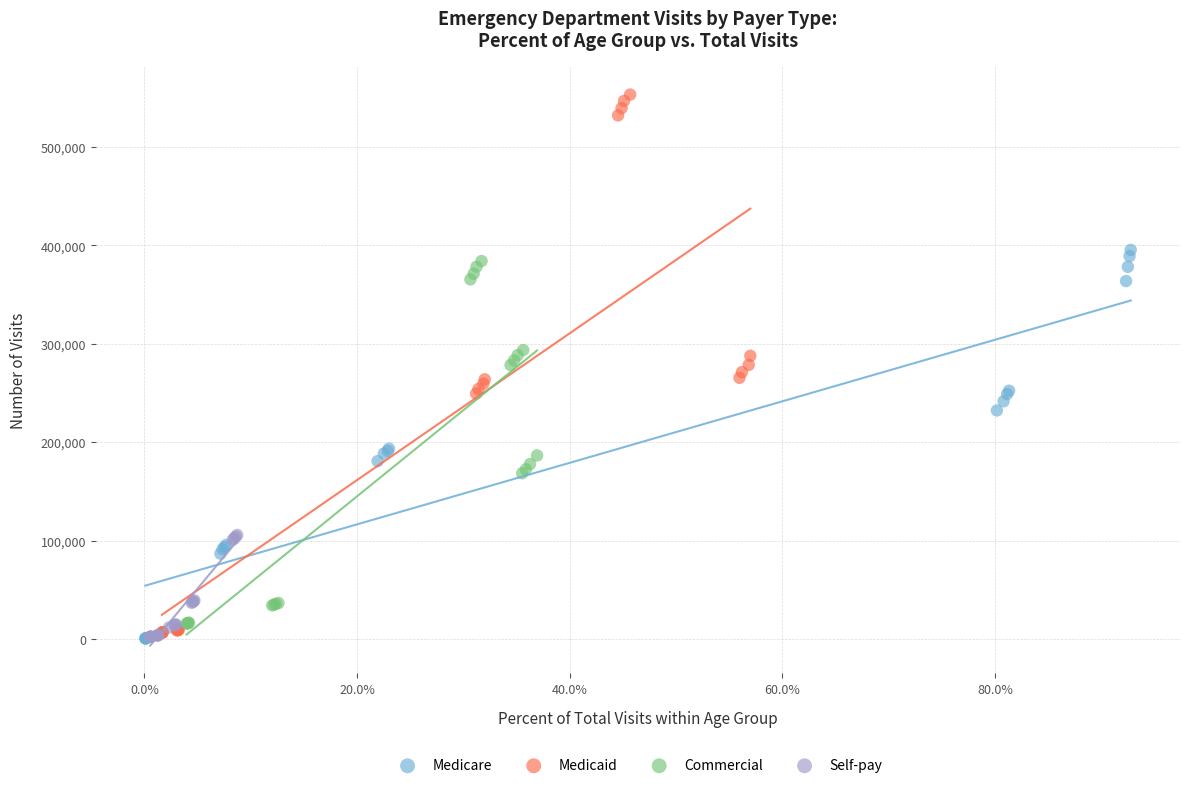

Which series contains the highest Y value?

Medicaid